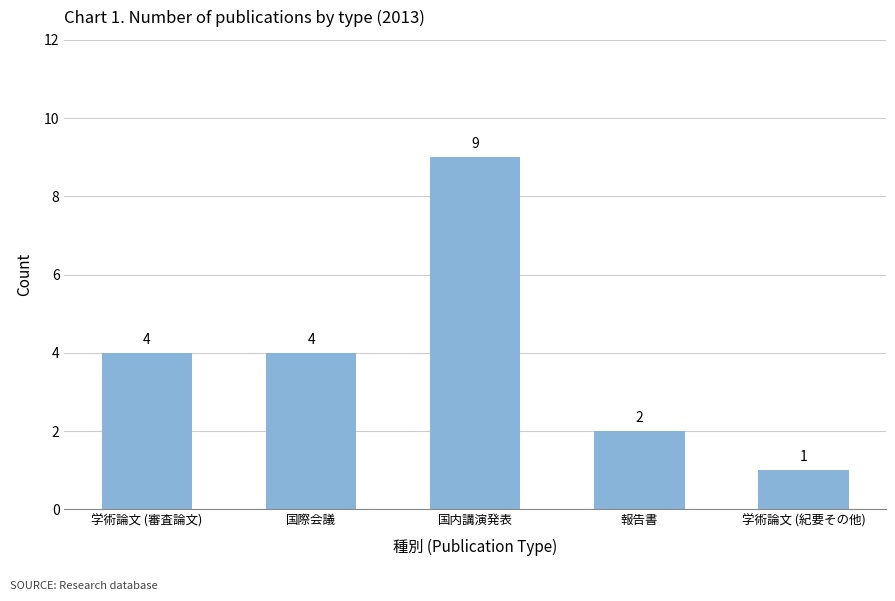

What is the change in value from 国内講演発表 to 報告書?

-7